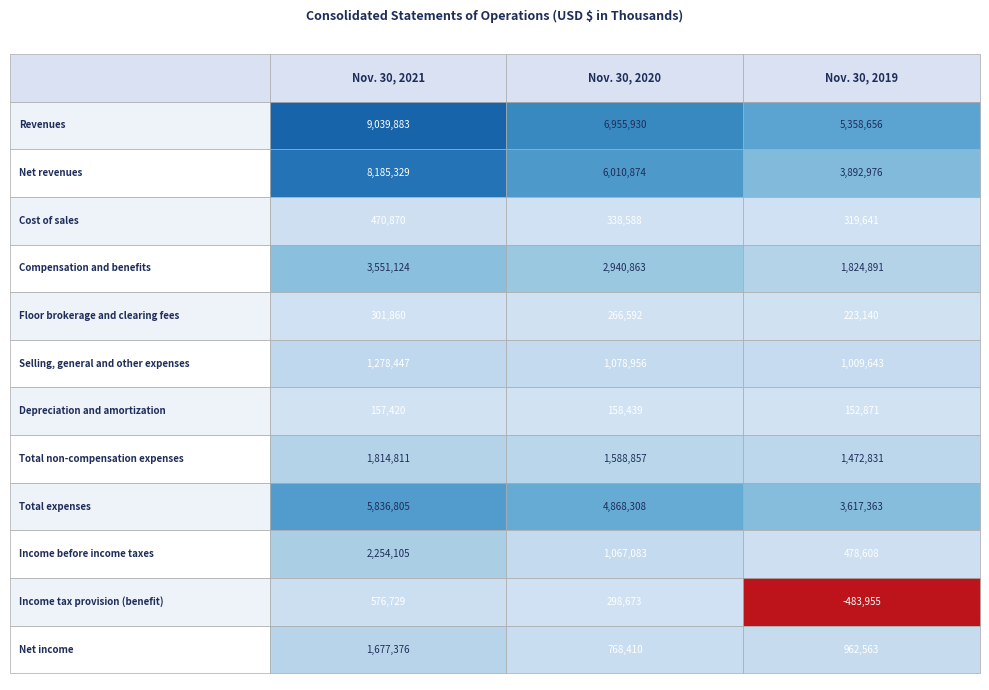

At Cost of sales, list the series in order from smallest to largest.

Income tax provision (benefit), Depreciation and amortization, Floor brokerage and clearing fees, Cost of sales, Income before income taxes, Net income, Selling, general and other expenses, Total non-compensation expenses, Compensation and benefits, Total expenses, Net revenues, Revenues